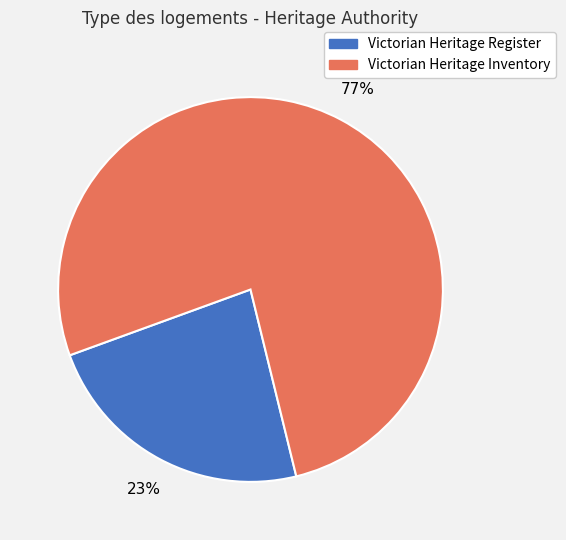

To the nearest percent, what is the average slice percentage?

50%